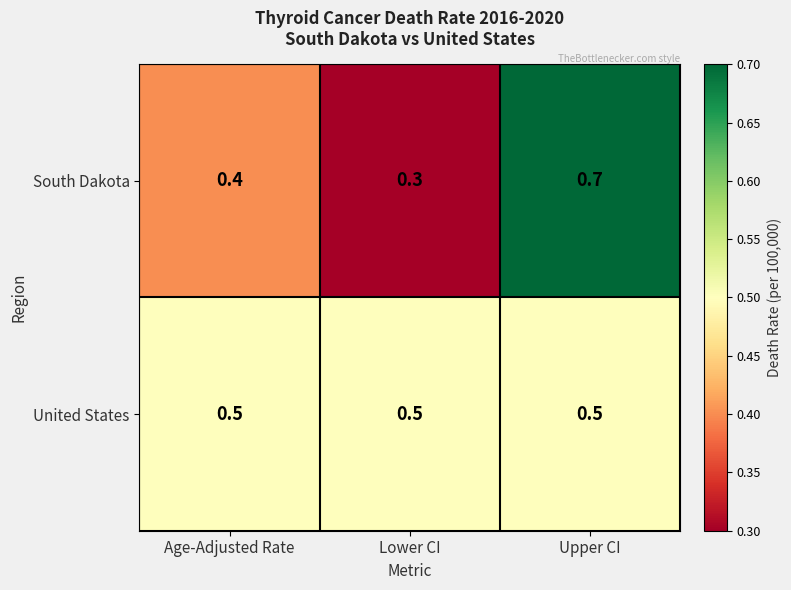

Where is South Dakota nearest to the value 0?

Lower CI